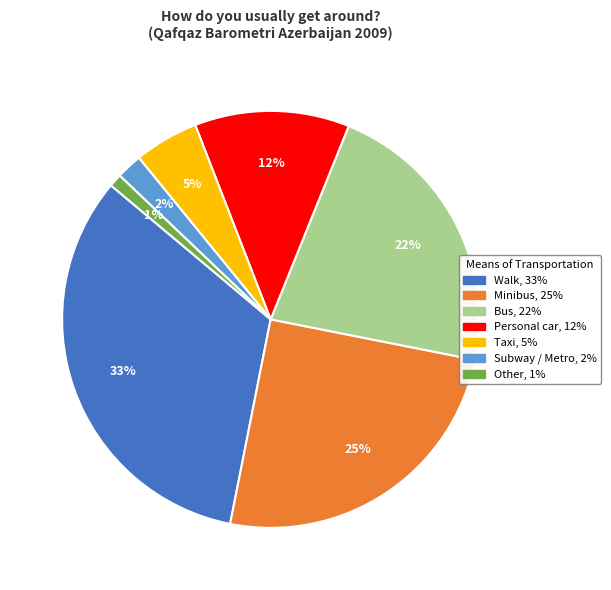

Which slice is the smallest?

Other